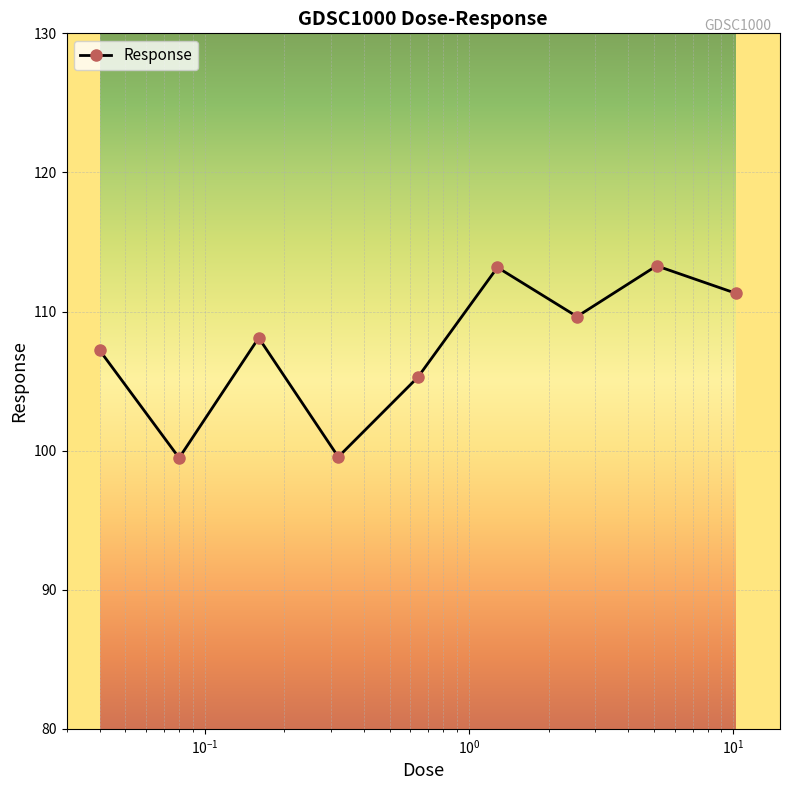

What is the minimum value shown in the chart?

99.5